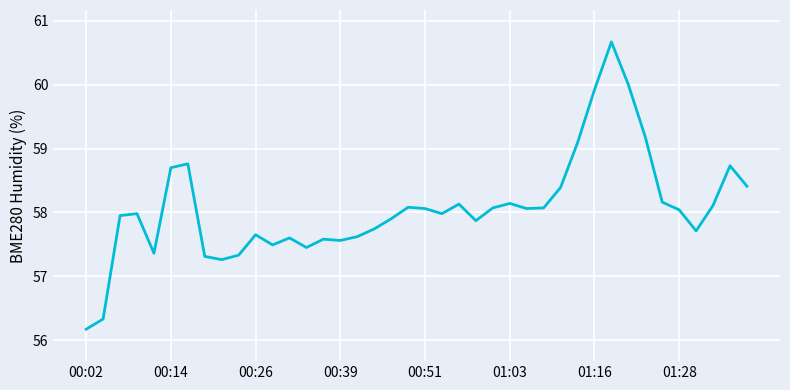

What is the minimum value shown in the chart?

56.2